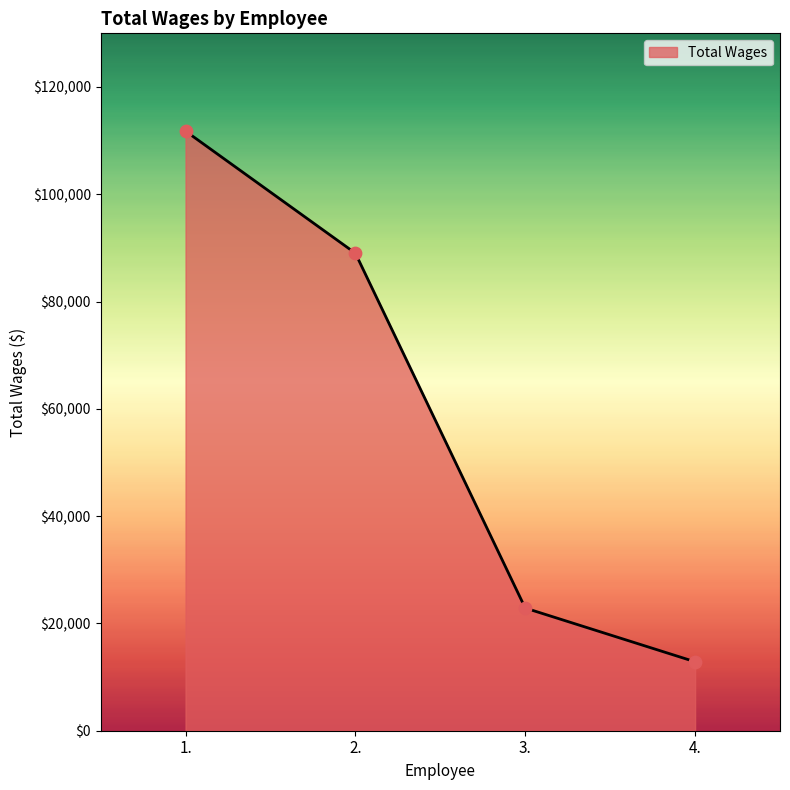

Which has a higher value, 1. or 4.?

1.